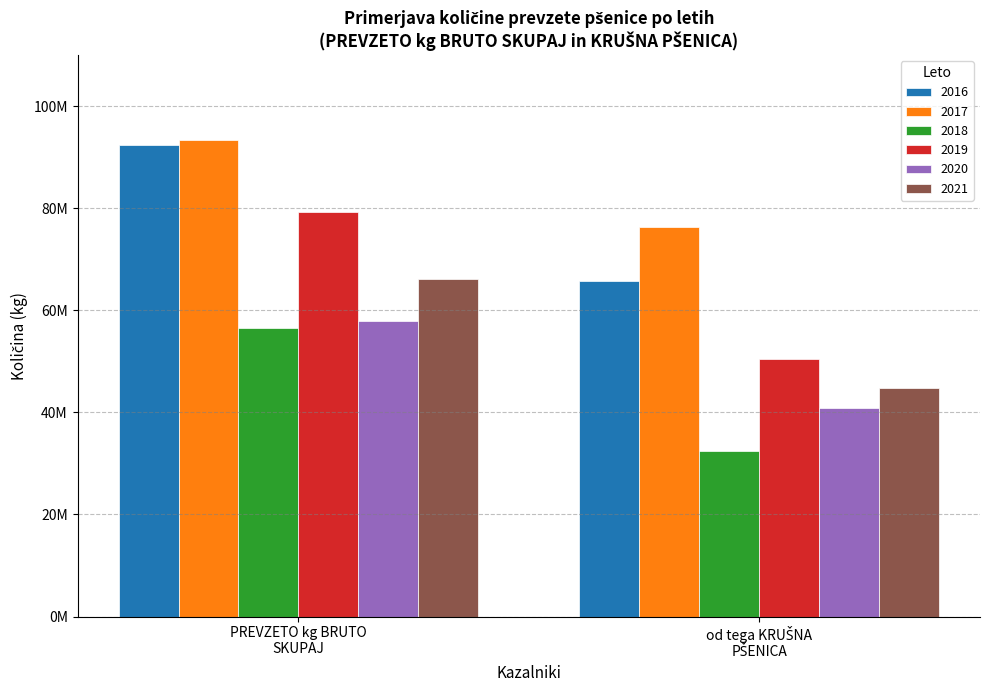

Does the chart contain any negative values?

No